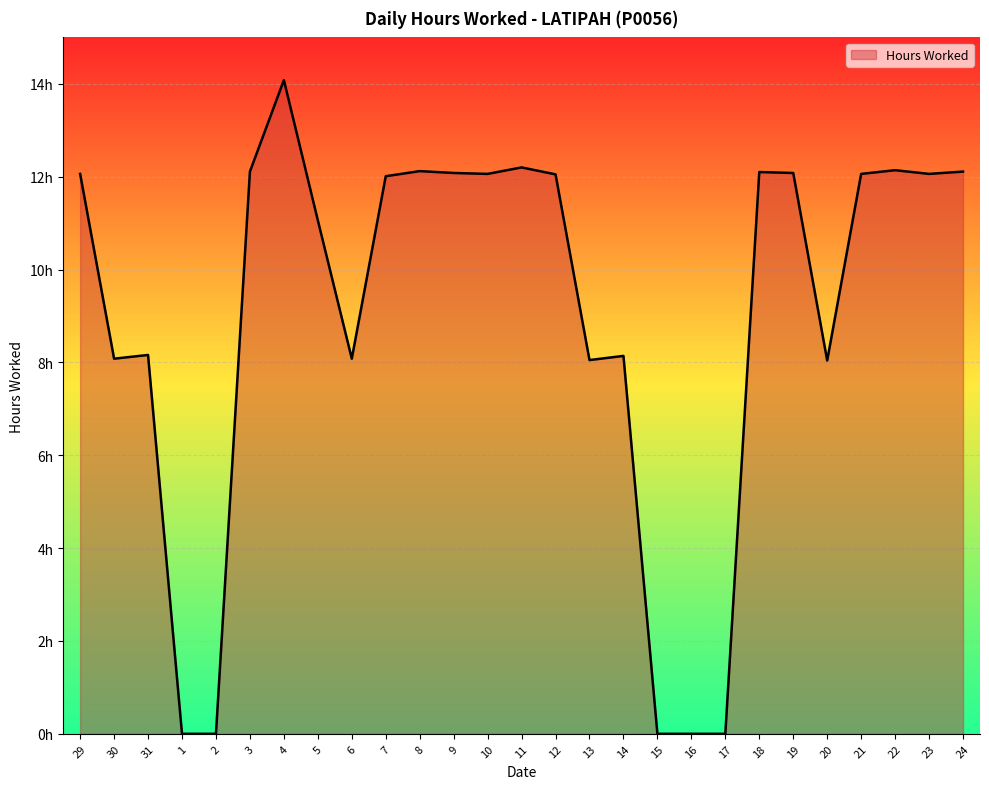

What is the sum of all values?

242.9